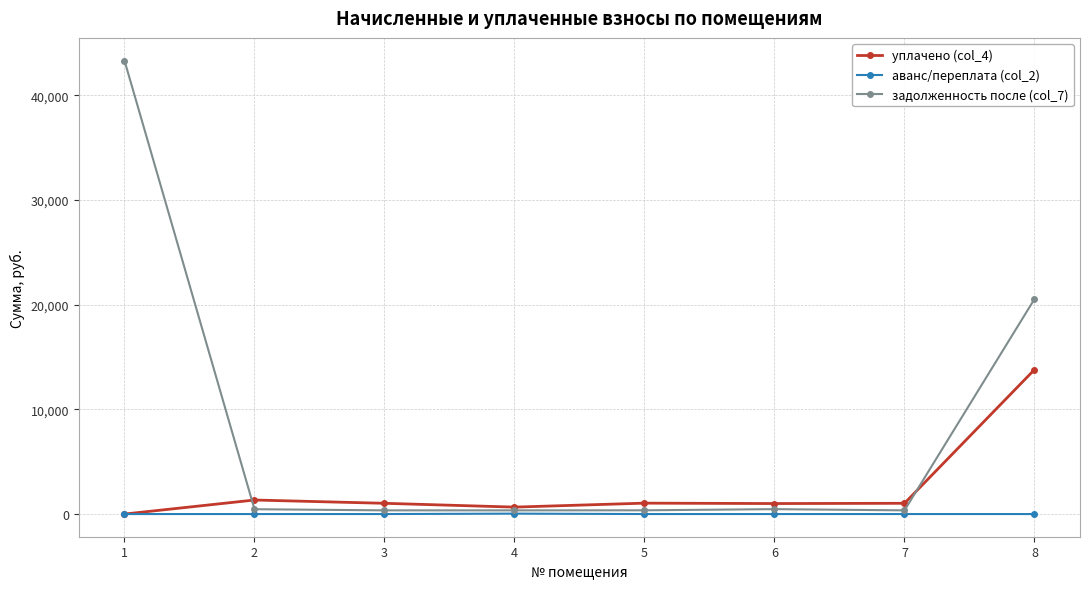

What is the difference between the задолженность после (col_7) values at 1 and 2?

42857.2